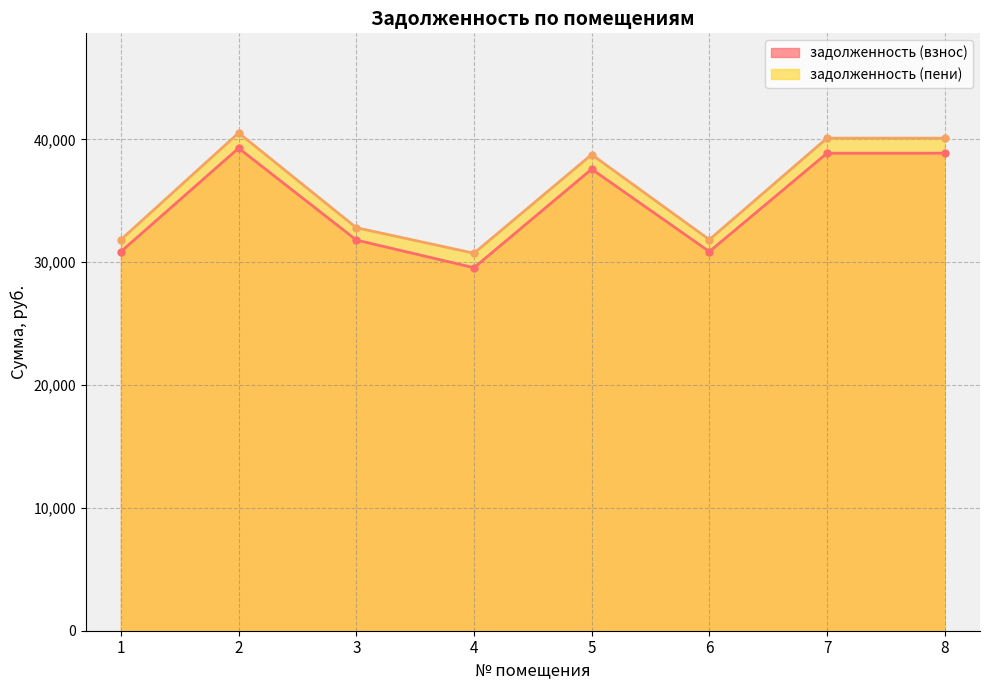

True or false: задолженность (взнос) has a value of 54855.2 at 7.

False